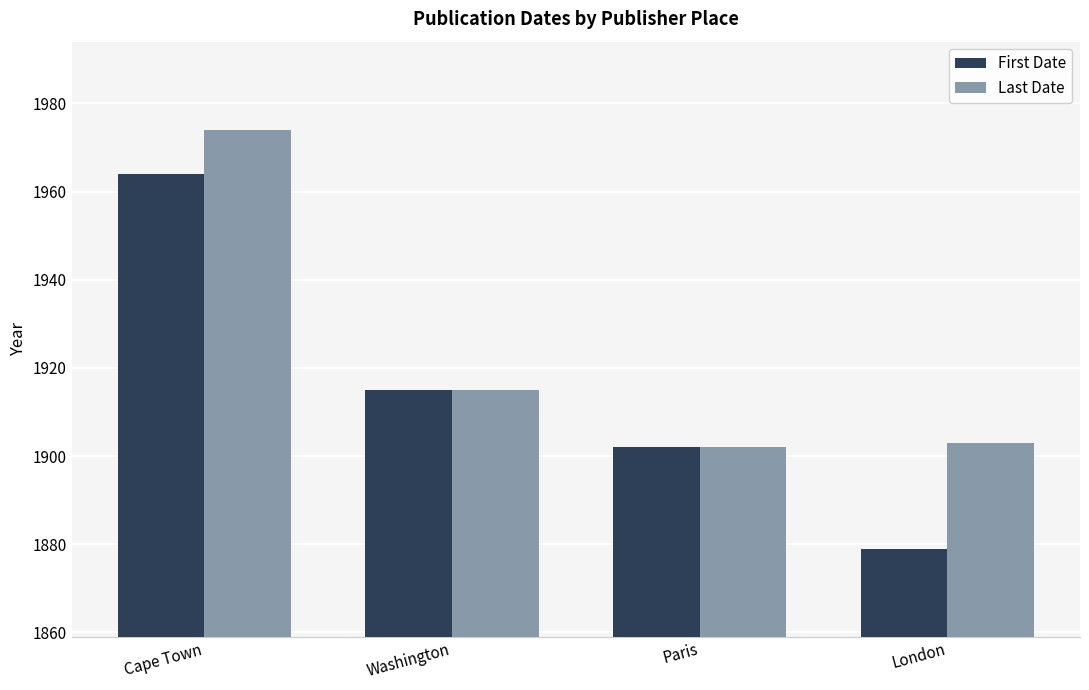

Count the First Date values in the range 1902 to 1964.

3